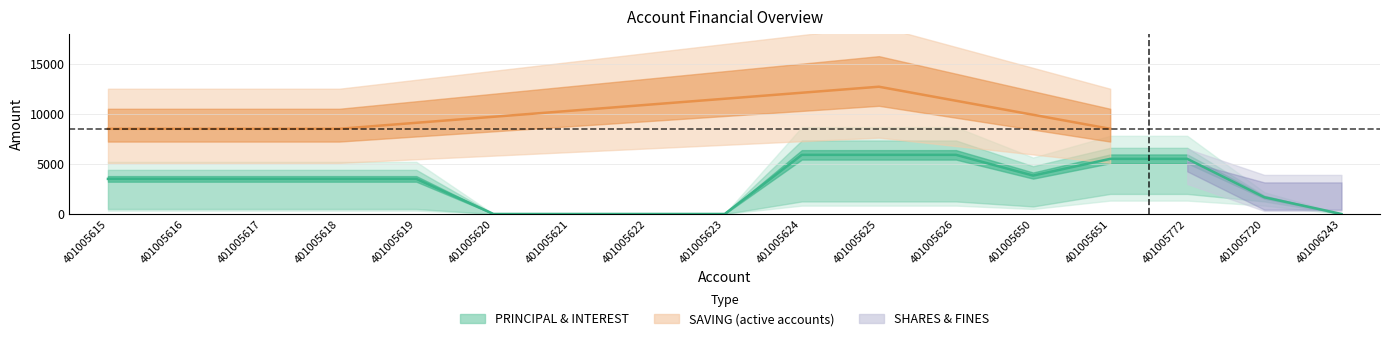

What is the total value across all series at 401005772?

5000